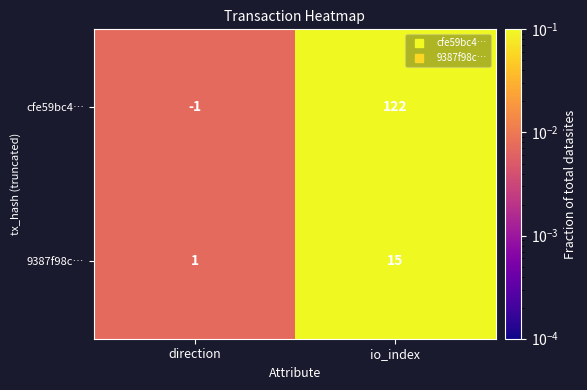

Rank the series by their maximum value, from highest to lowest.

cfe59bc4…, 9387f98c…